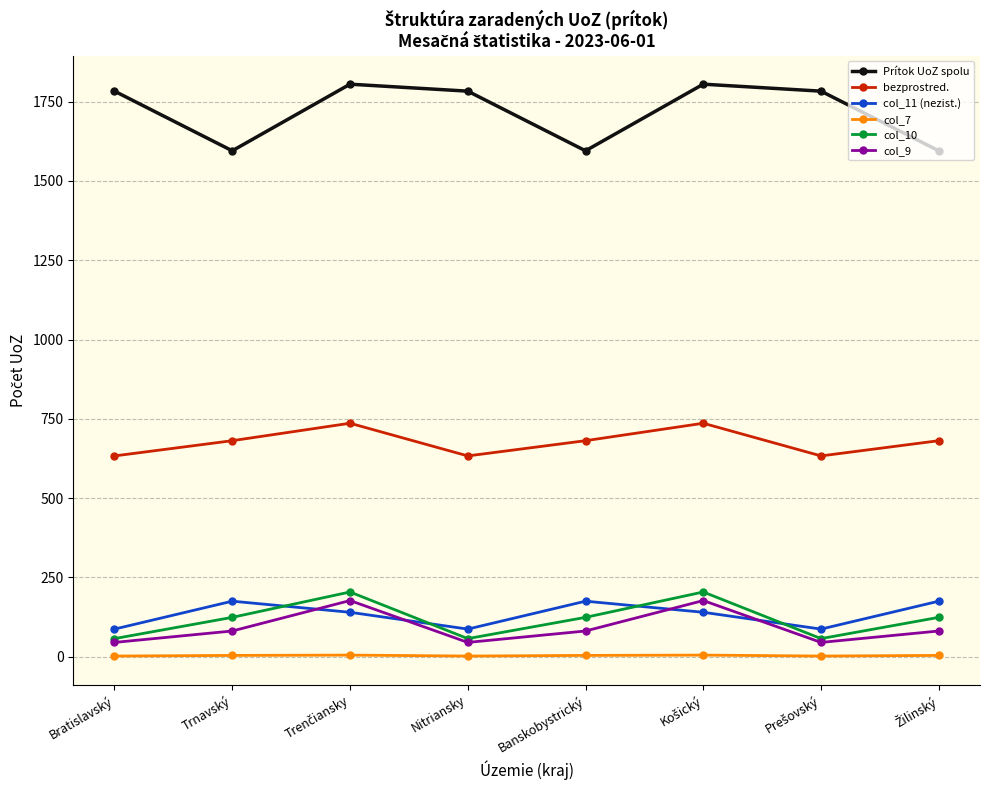

The Prítok UoZ spolu series shows 3179 at Bratislavský. True or false?

False